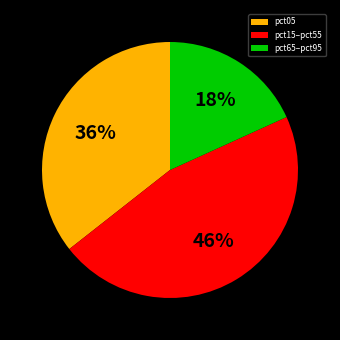

To the nearest percent, what is the difference between the largest and smallest slice percentages?

28%